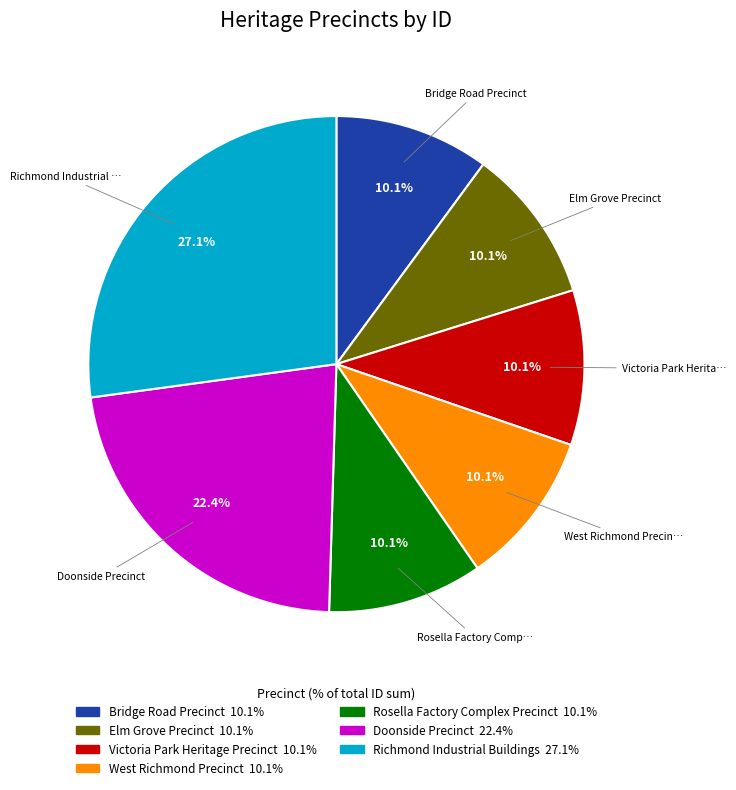

To the nearest percent, what is the difference between the largest and smallest slice percentages?

17%